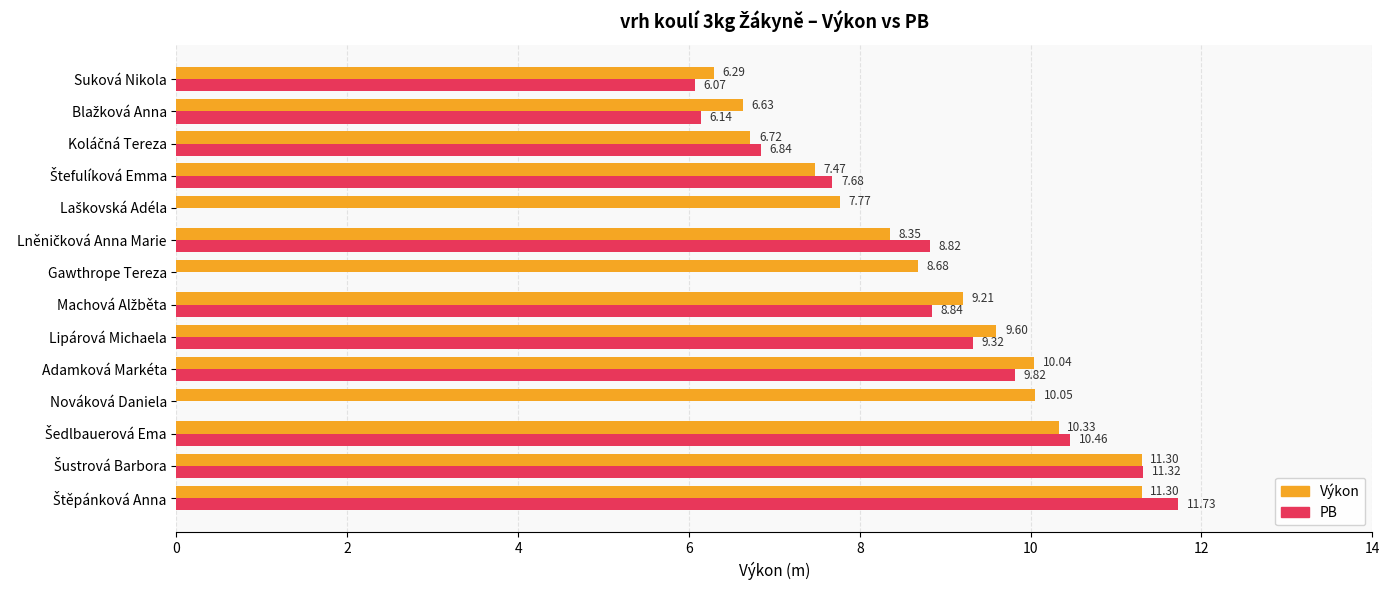

At which label is PB closest to 5?

Suková Nikola